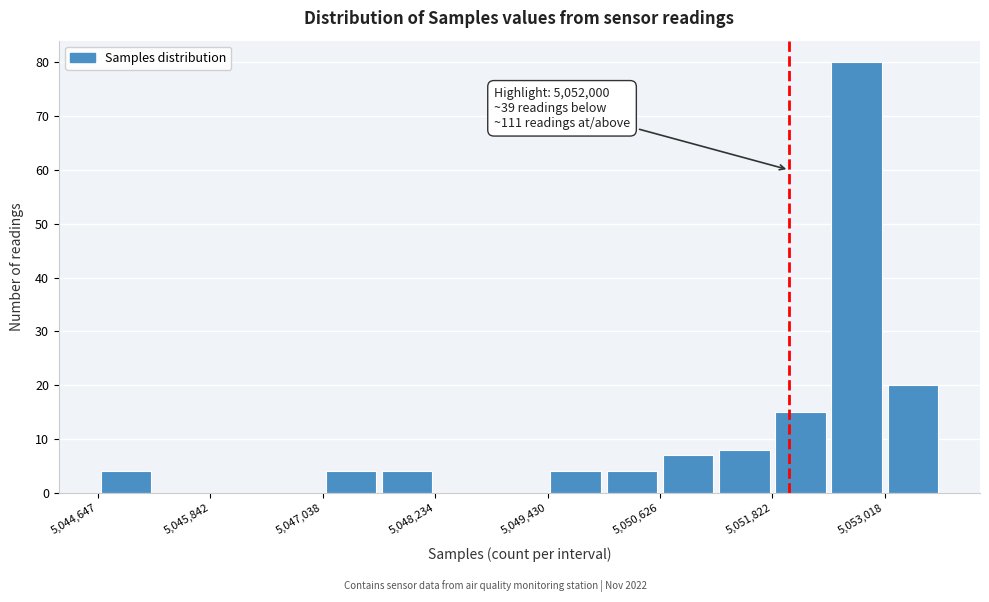

Around what value on the x-axis is the tallest bar? Give the approximate position of its centre, as read against the axis.

5052800